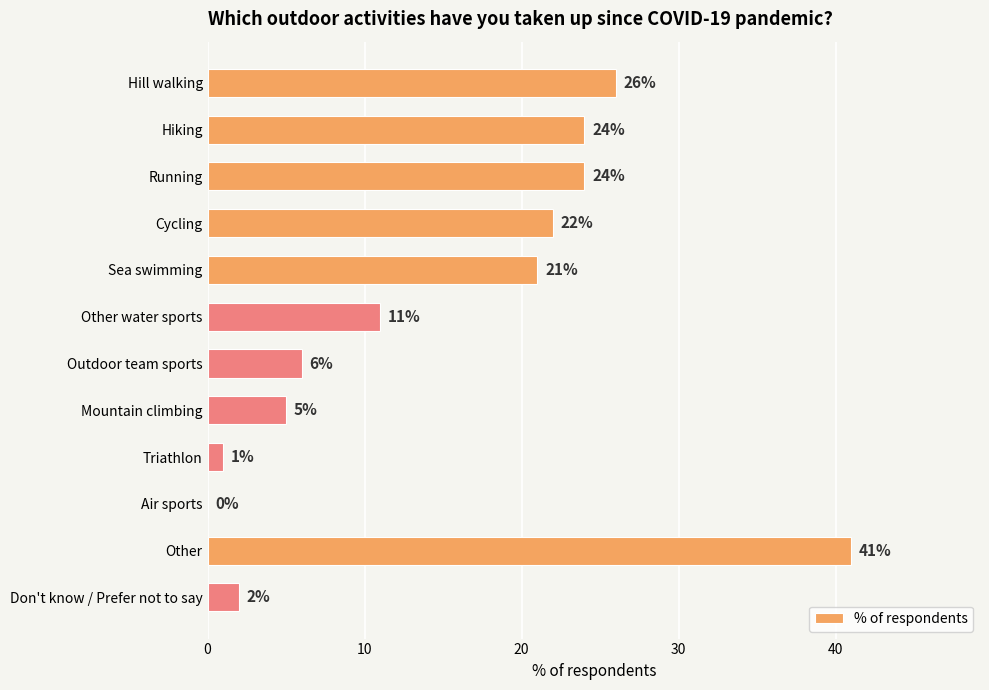

Does the chart contain stacked bars?

No